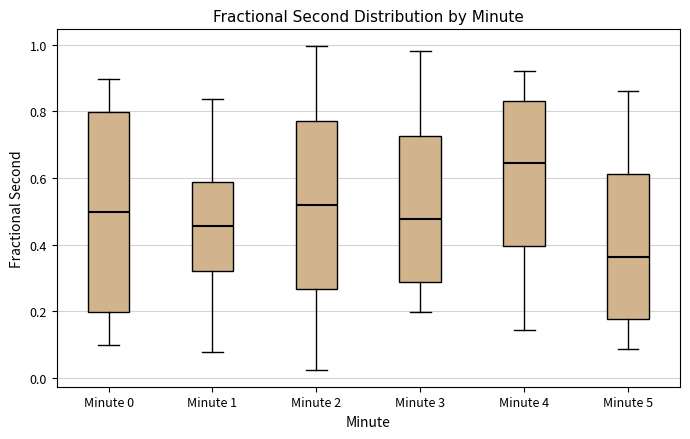

Where does the lower whisker of the box for Minute 5 end on the y-axis? The values are not printed on the chart, so give them approximately, as read against the axis.

0.08